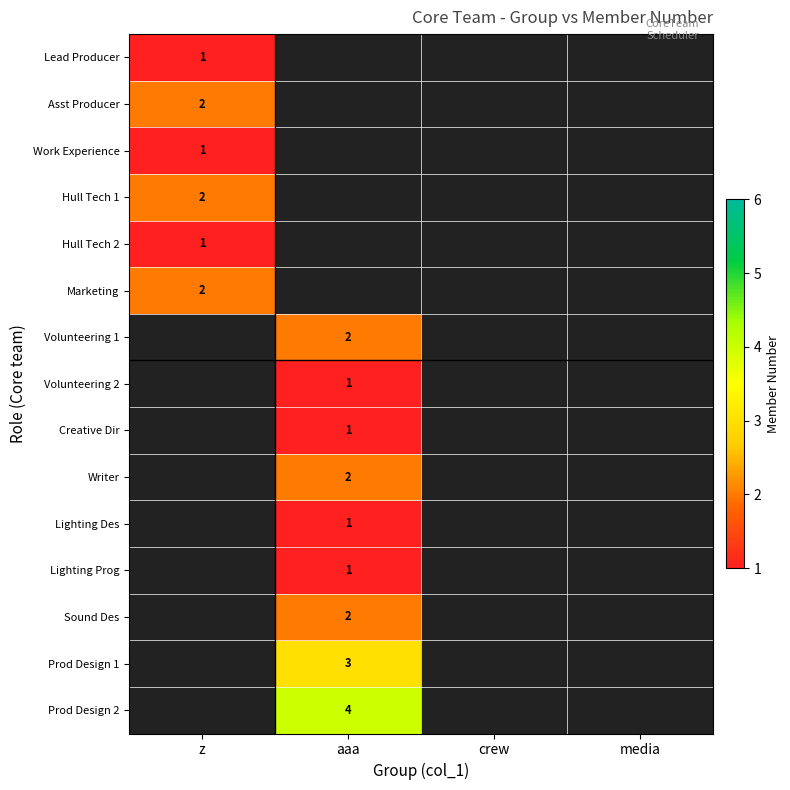

Which category has the lowest value across all series?

z